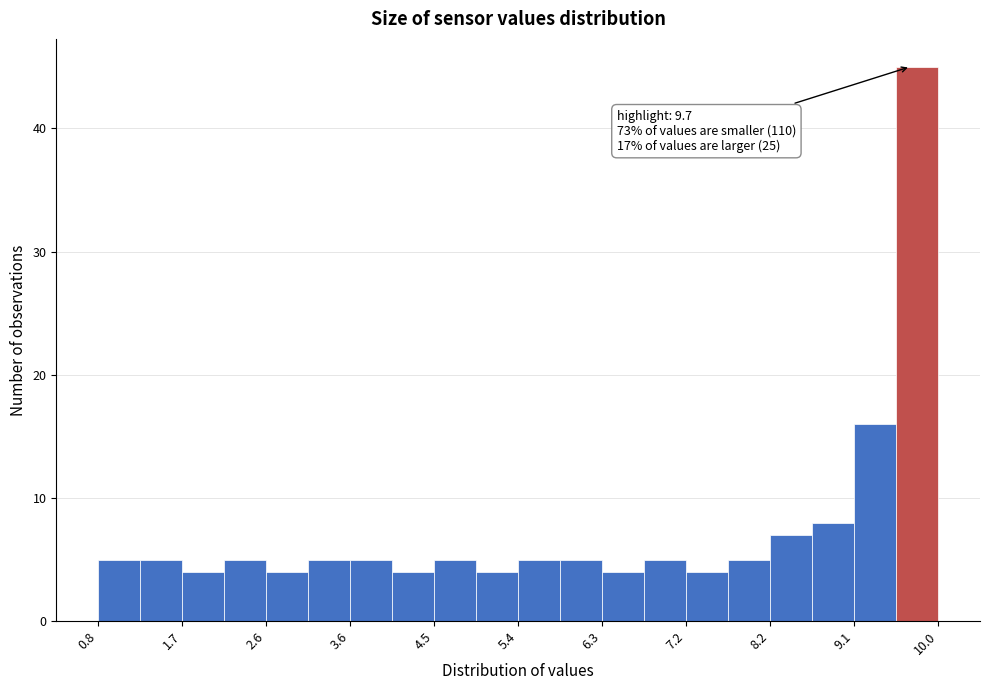

Over which range of the x-axis is the bar tallest?

9.54 to 10.00